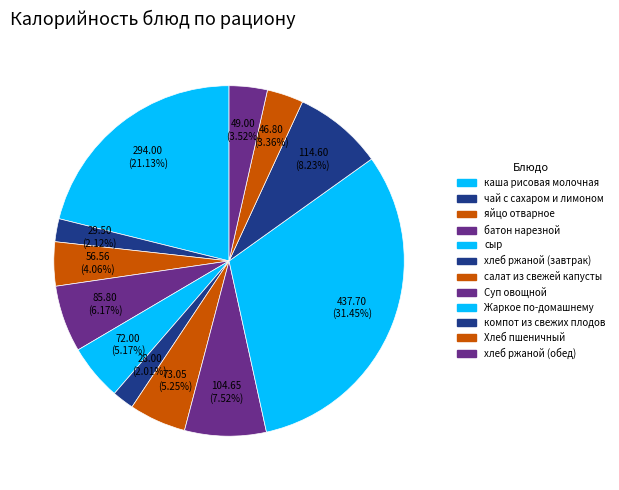

Combined, what portion of the pie is салат из свежей капусты and яйцо отварное?

9.3%